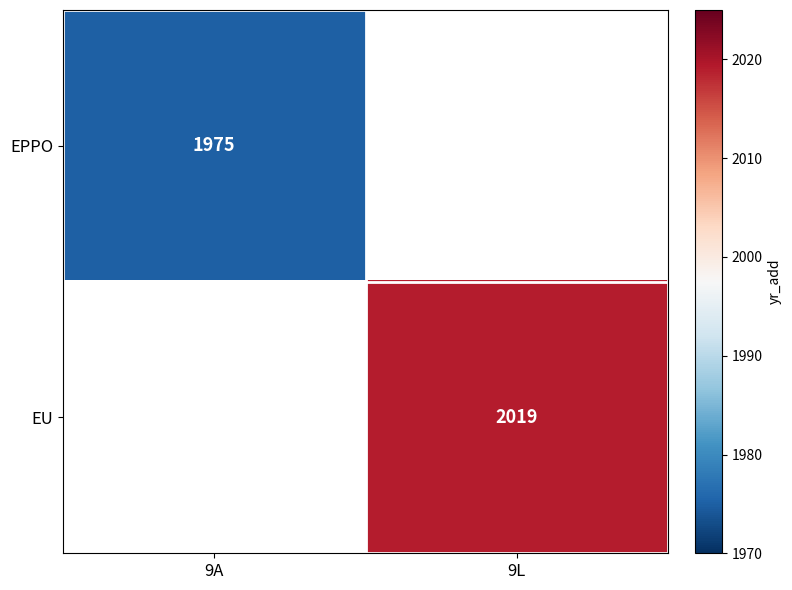

At how many categories does at least one series exceed 1975?

1